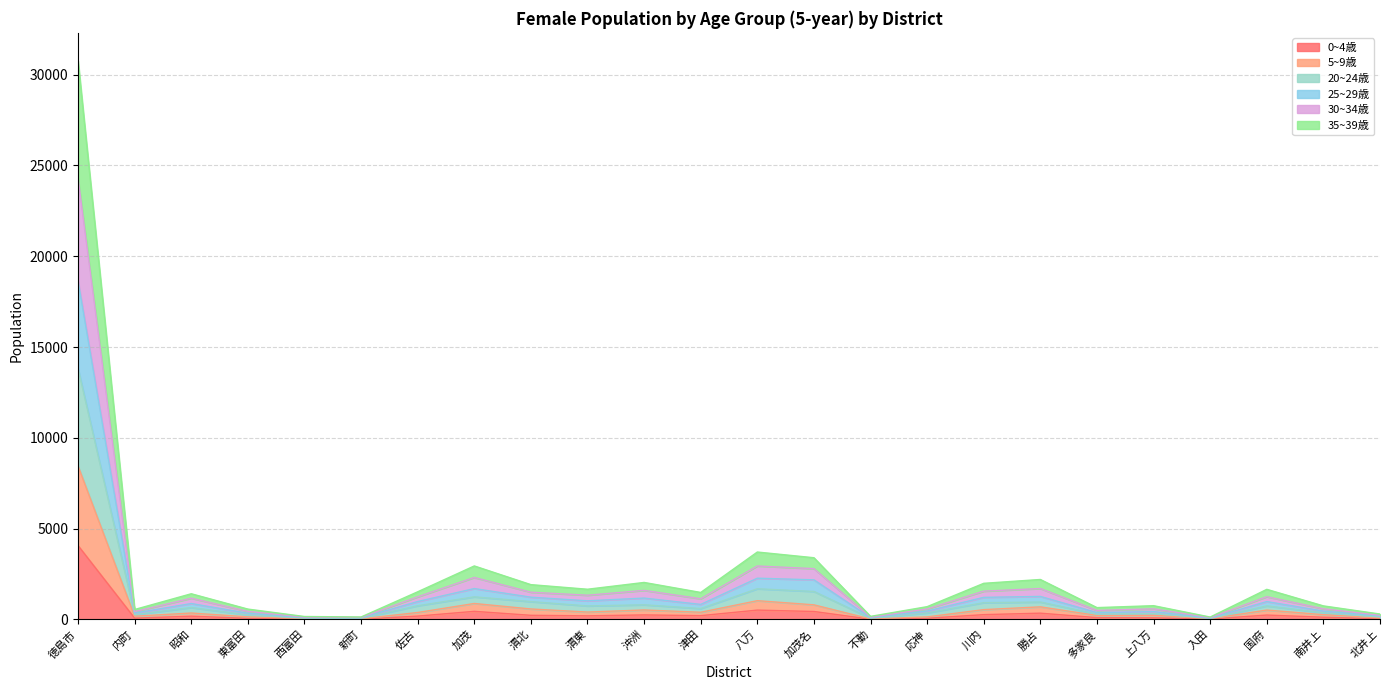

At which category is the sum across all series the highest?

徳島市